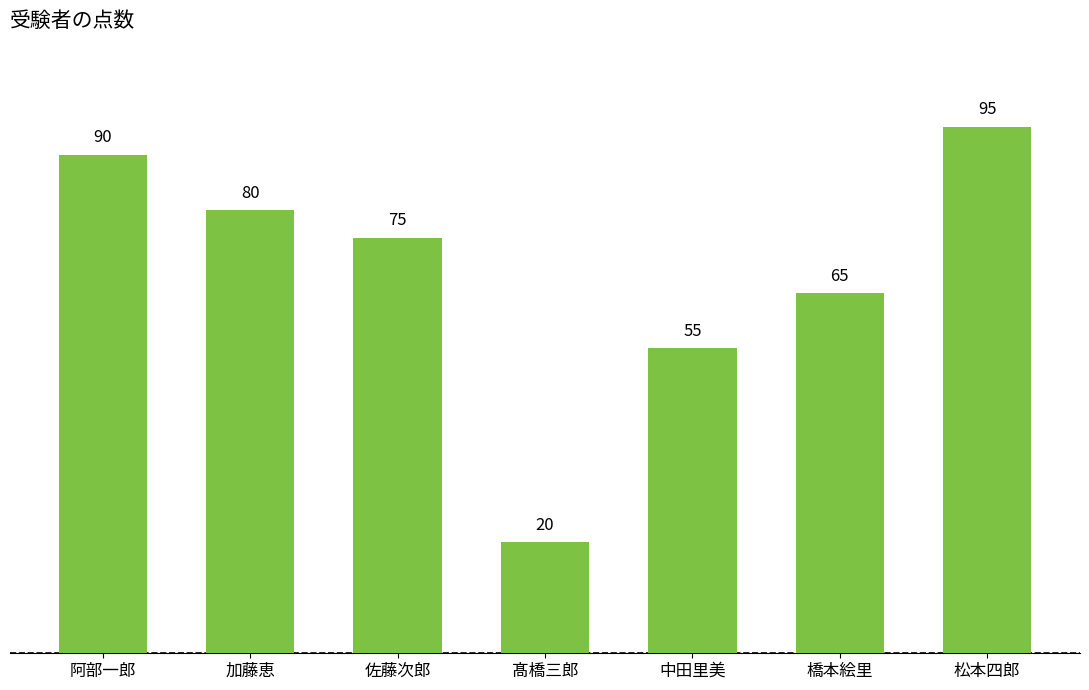

What is the change in value from 髙橋三郎 to 中田里美?

+35